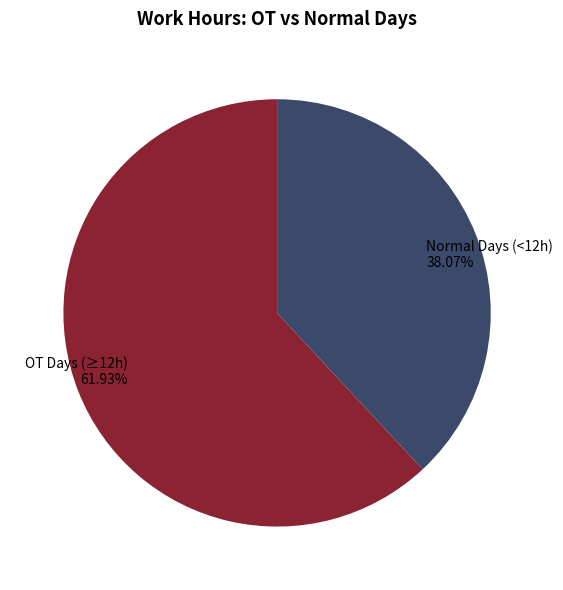

Rank the categories by value from highest to lowest.

OT Days (≥12h) 61.93%, Normal Days (<12h) 38.07%